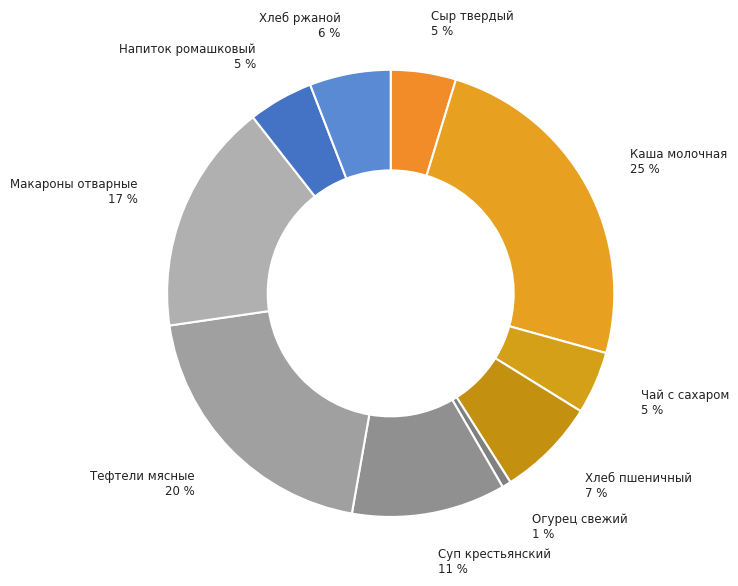

Between Хлеб ржаной and Тефтели мясные, which is larger?

Тефтели мясные